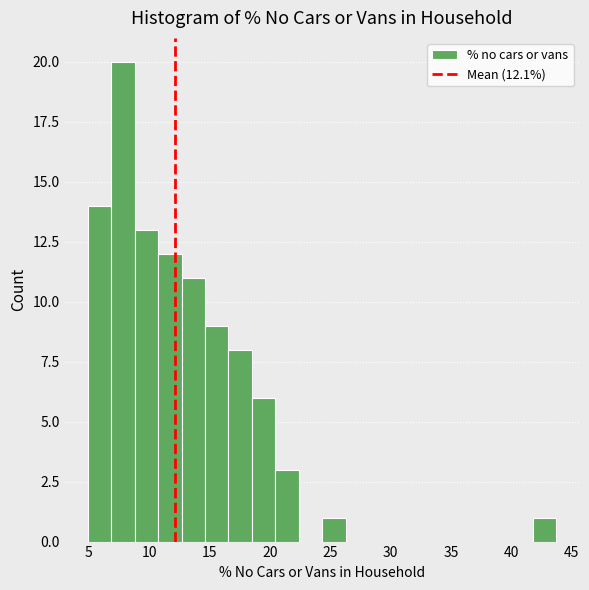

Around what value on the x-axis is the tallest bar? Give the approximate position of its centre, as read against the axis.

8.0